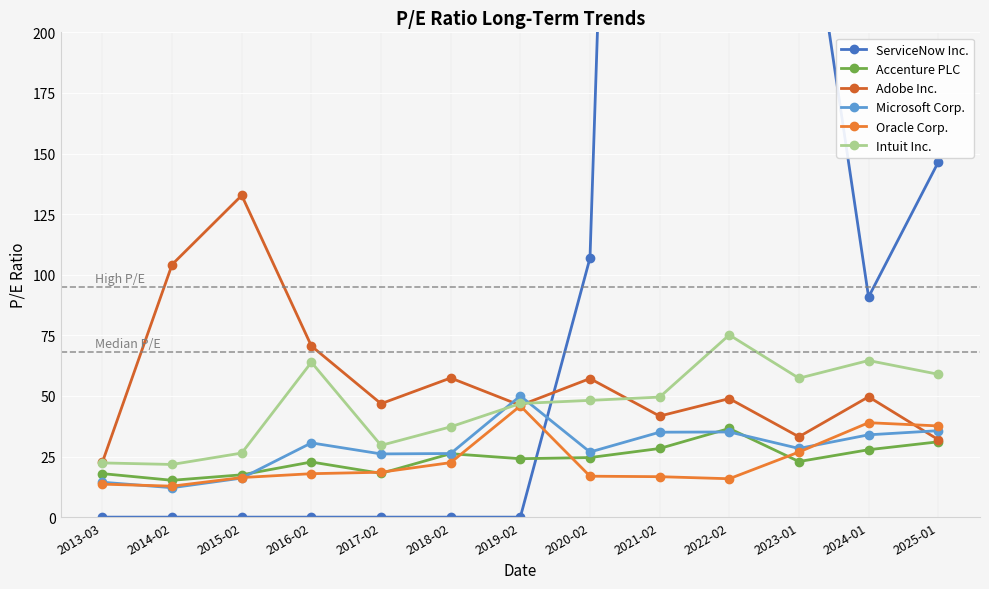

Is it true that Microsoft Corp. equals 50.0 at 2019-02?

True